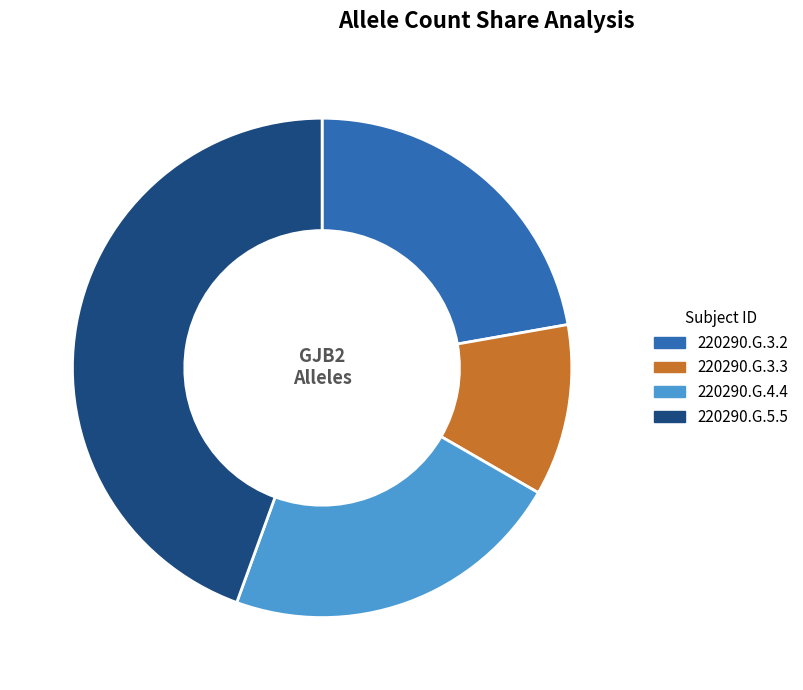

Is it true that 220290.G.3.2 is 22% of the pie?

True